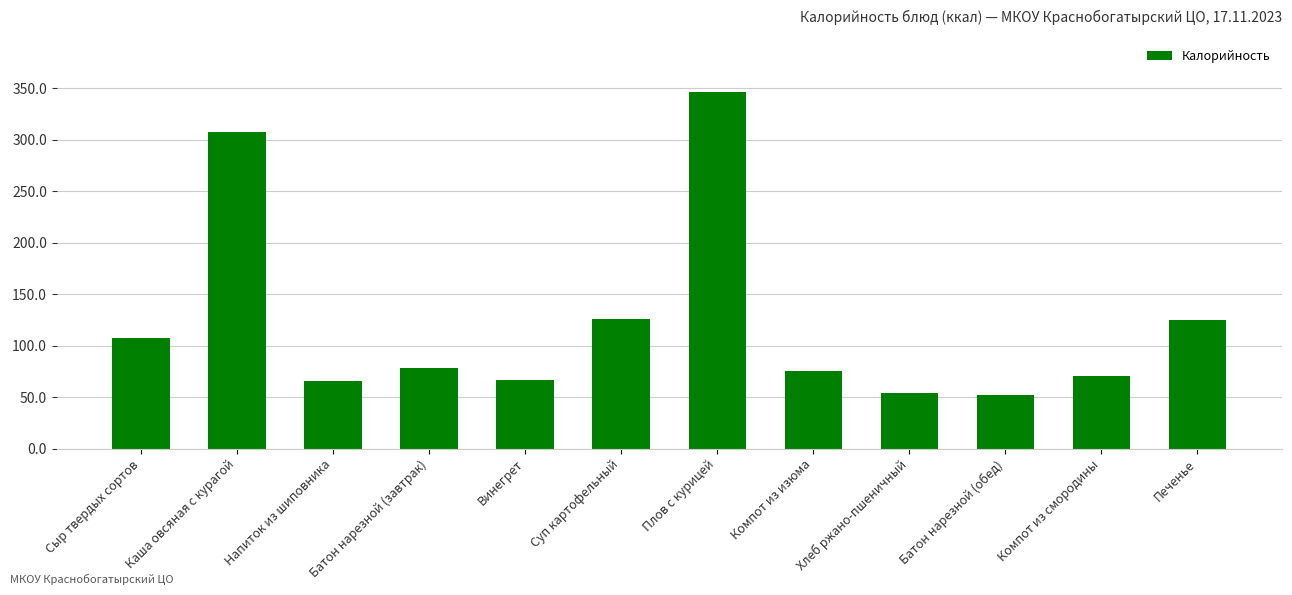

Between Печенье and Винегрет, which is larger?

Печенье